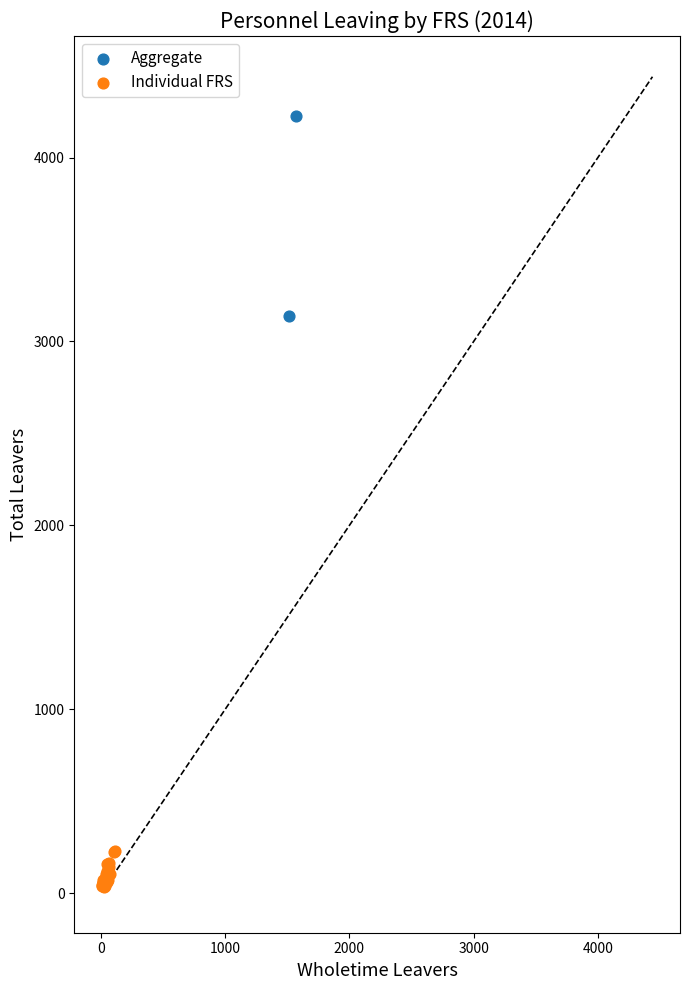

Which series contains the lowest Y value?

Individual FRS